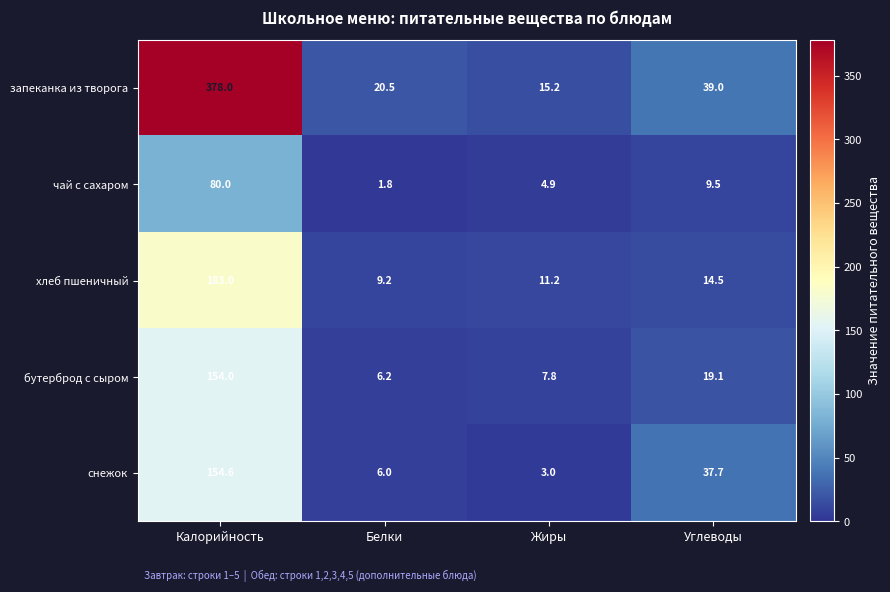

Which series has the widest spread of values?

запеканка из творога